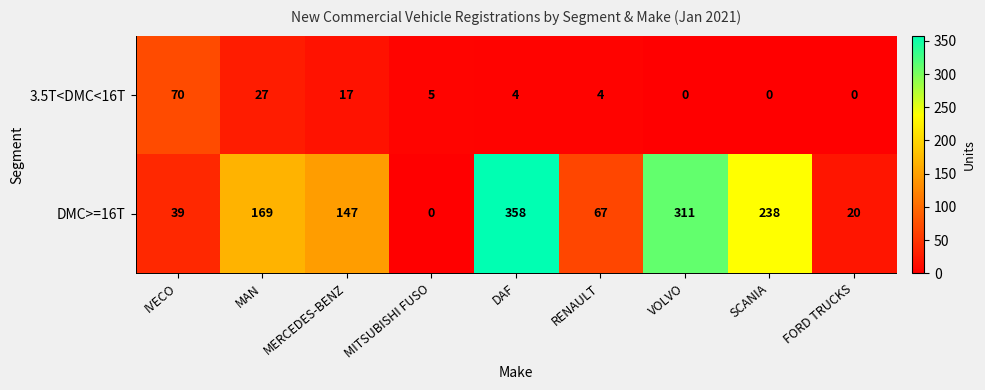

What is the difference between the second highest and minimum values in the 3.5T<DMC<16T series?

27